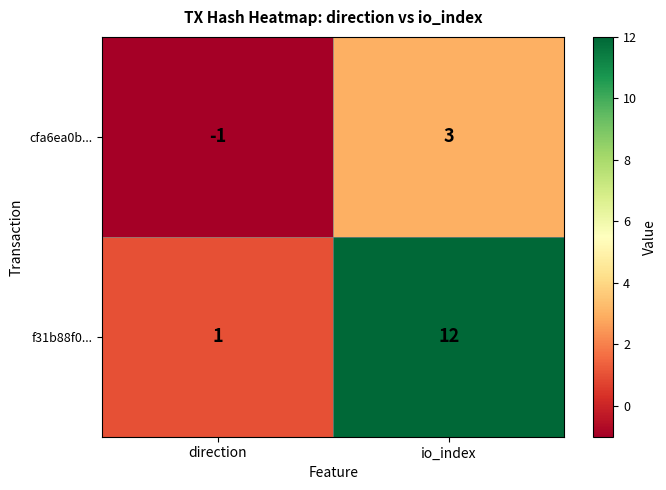

At how many categories does at least one series exceed 10?

1